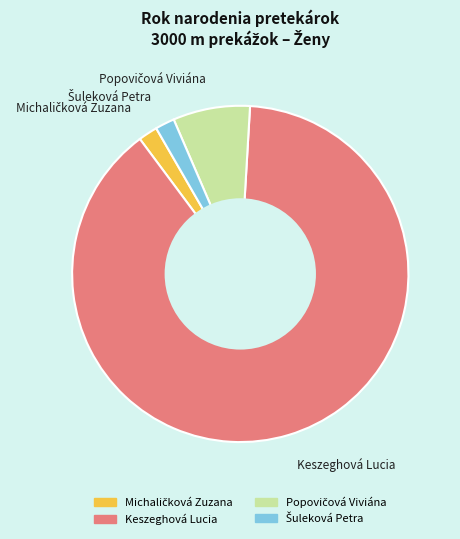

Which category has the biggest portion of the pie?

Keszeghová Lucia